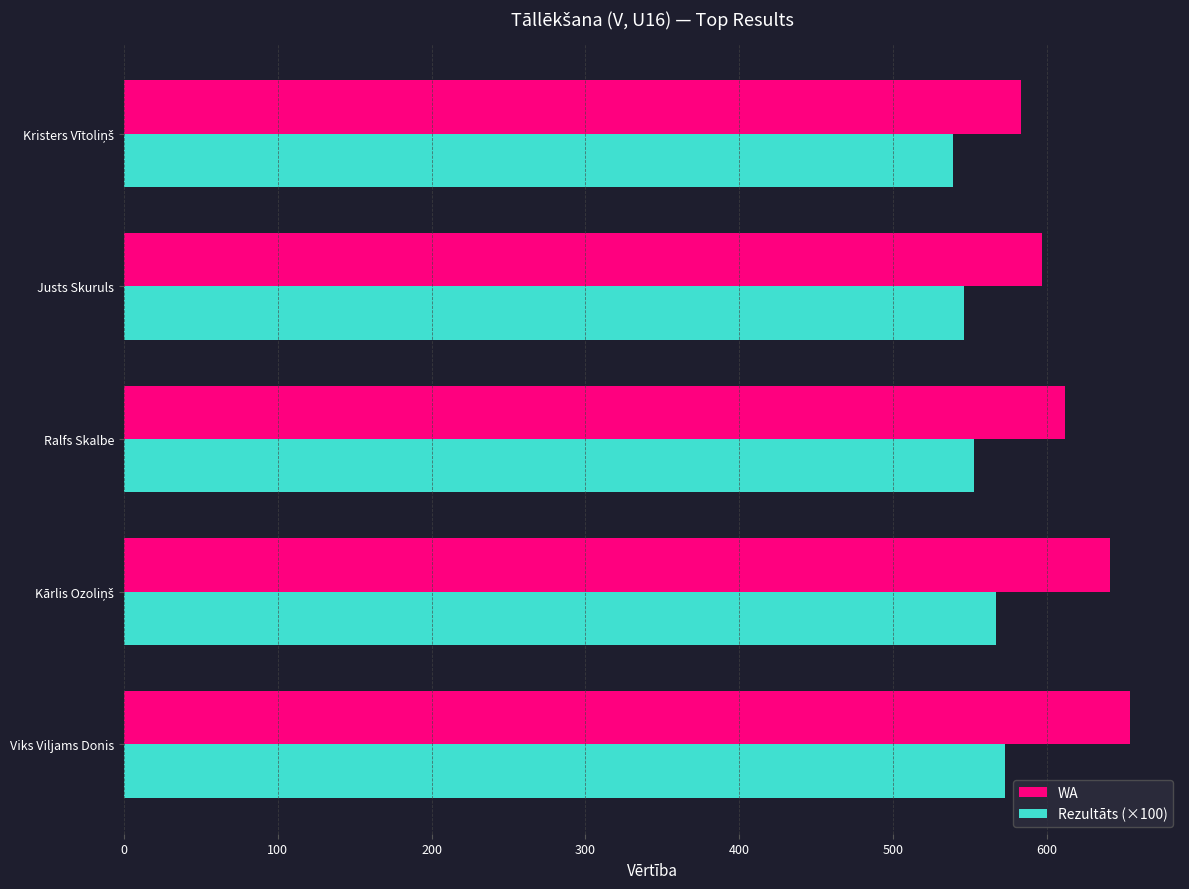

At Ralfs Skalbe, list the series in order from largest to smallest.

WA, Rezultāts (×100)